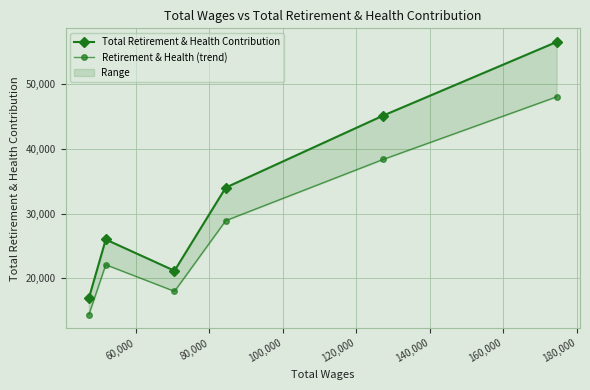

Rank the series by their maximum value, from lowest to highest.

Retirement & Health (trend), Total Retirement & Health Contribution